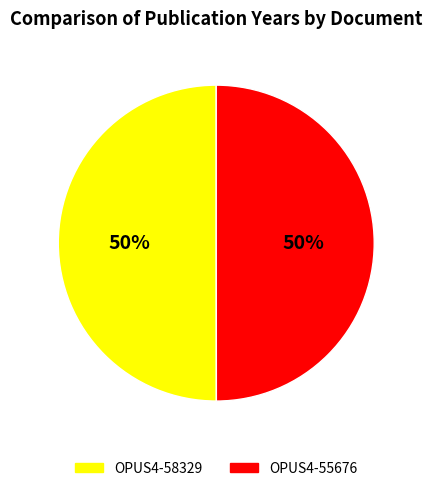

Is the sum of OPUS4-58329 and OPUS4-55676 greater than half?

Yes